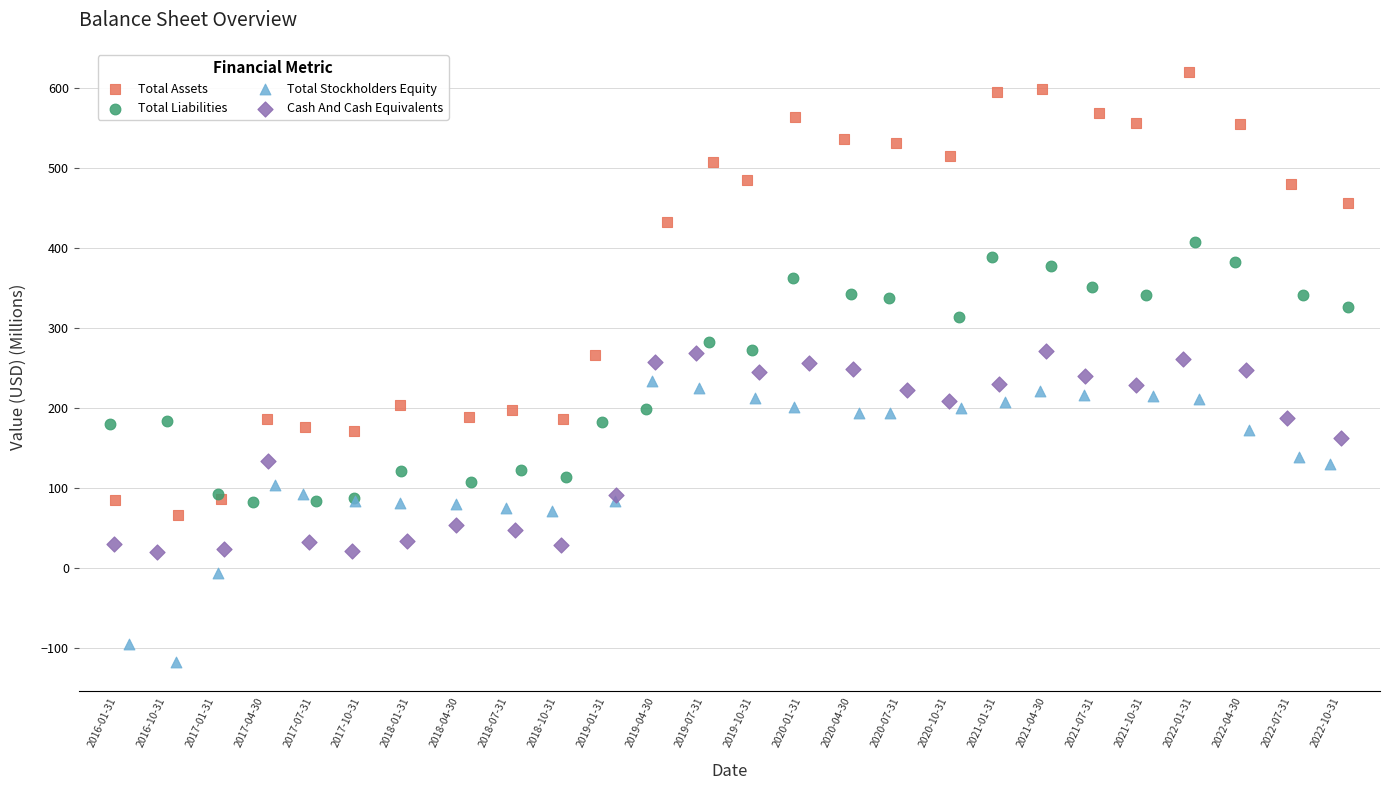

Which series has the largest Y range (max minus min)?

Total Assets